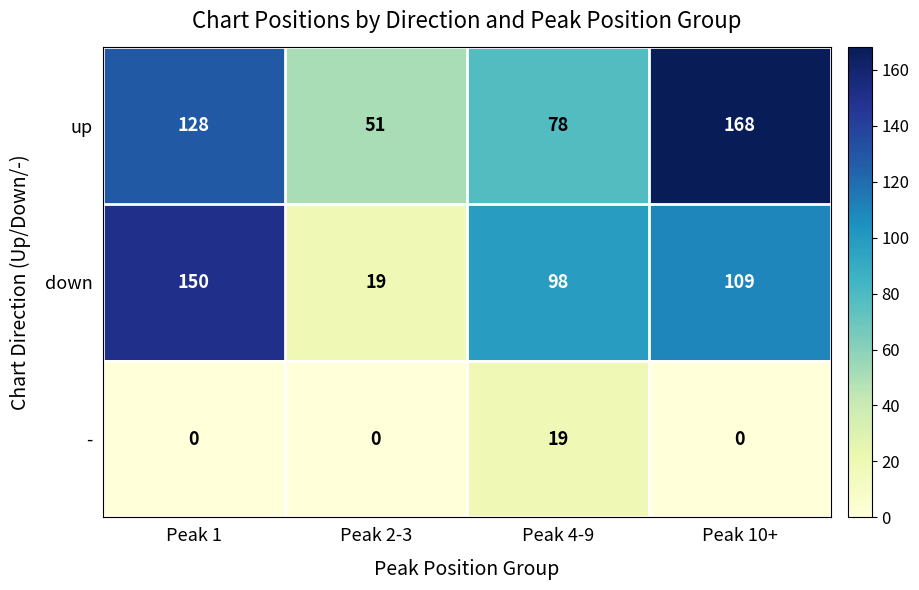

How many series are shown in this chart?

3